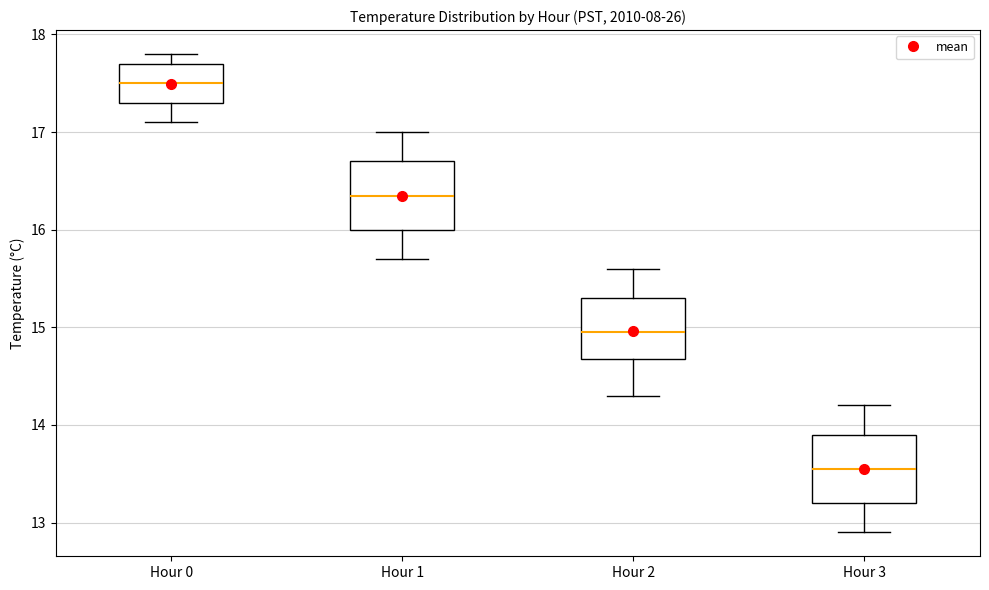

Reading left to right, read every box against the y-axis: the position of its median line, the range the box covers, and the ends of its whiskers. The values are not printed on the chart, so give them approximately, as read against the axis.

Hour 0: median 17.5, box 17.3 to 17.7, whiskers 17.1 to 17.8
Hour 1: median 16.4, box 16.0 to 16.7, whiskers 15.7 to 17.0
Hour 2: median 15.0, box 14.7 to 15.3, whiskers 14.3 to 15.6
Hour 3: median 13.6, box 13.2 to 13.9, whiskers 12.9 to 14.2